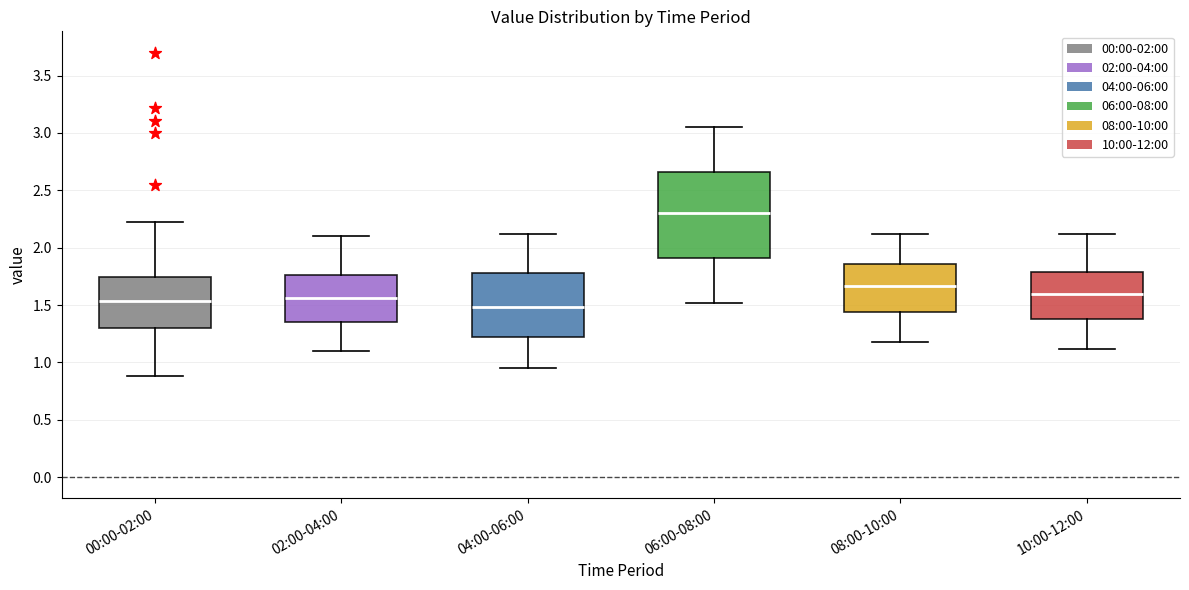

Where is the lower edge of the box for 02:00-04:00 on the y-axis? The values are not printed on the chart, so give them approximately, as read against the axis.

1.35